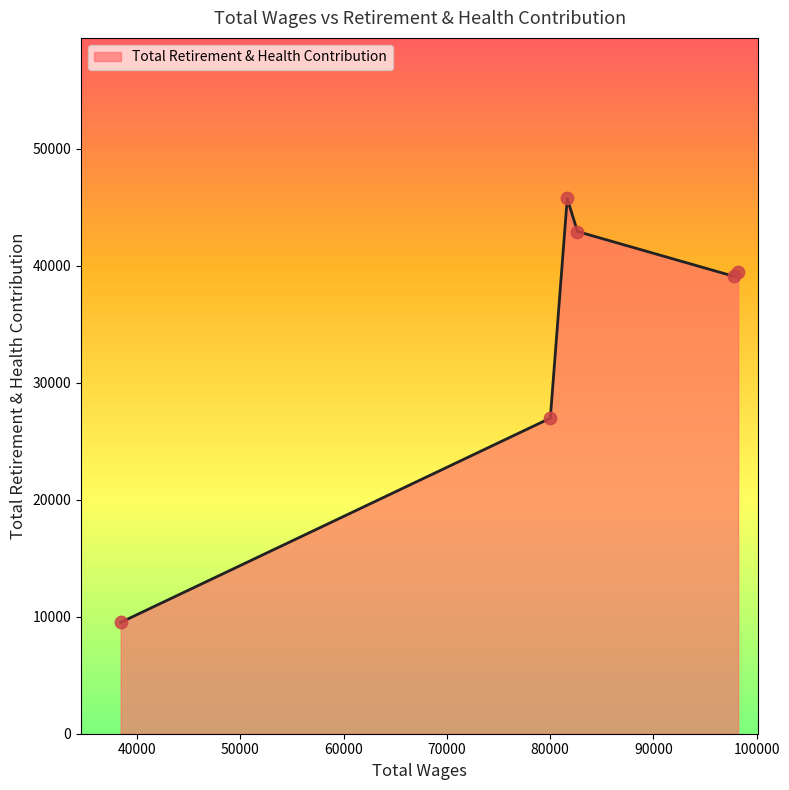

How many interior local peaks (higher than both neighbors) does the data have?

1